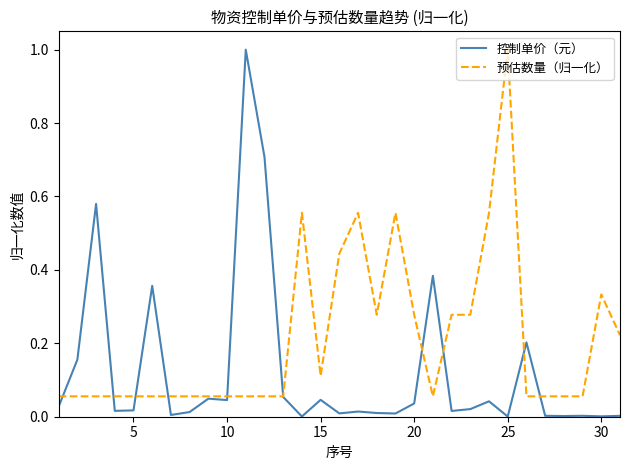

Which series has the largest range (max minus min)?

控制单价（元）